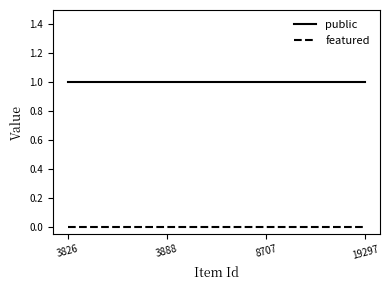

True or false: public and featured cross at least once.

False